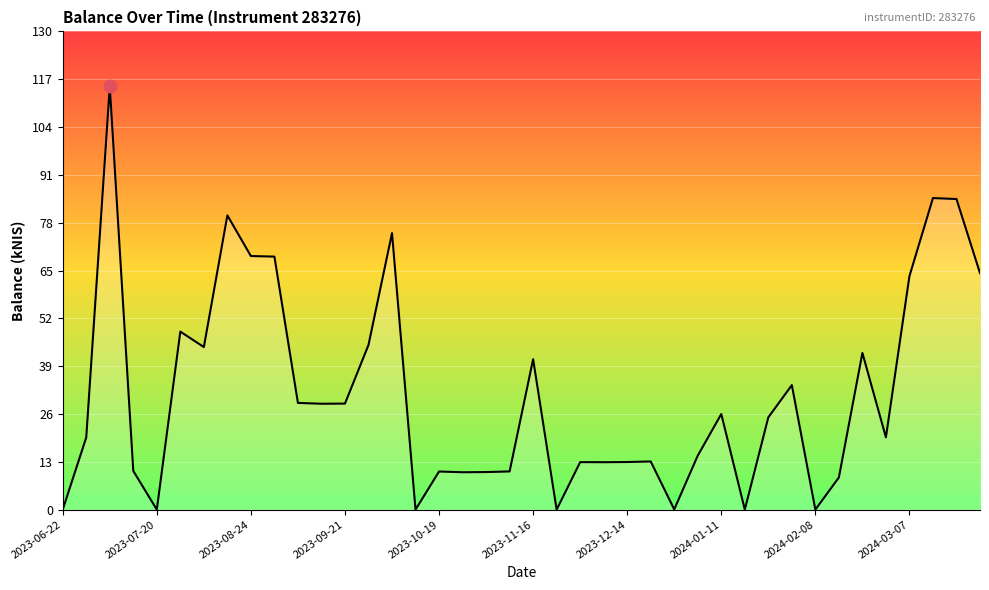

What is the difference between the maximum and minimum values?

115.1